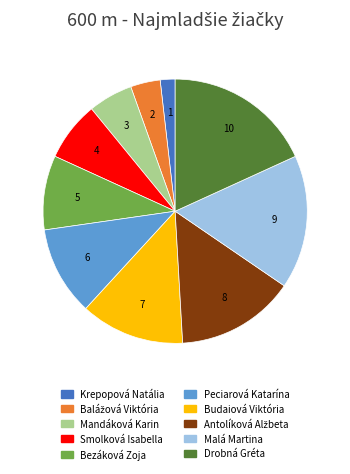

Combined, do Budaiová Viktória and Smolková Isabella account for over 50%?

No